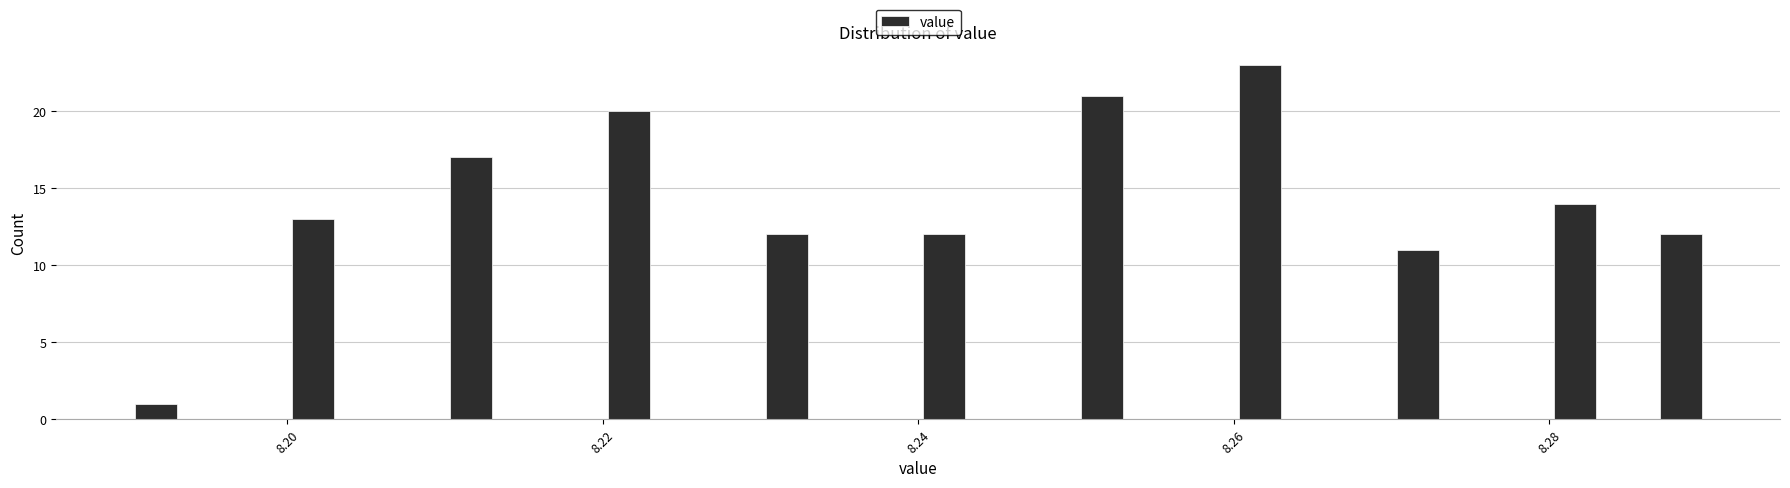

Around what value on the x-axis is the tallest bar? Give the approximate position of its centre, as read against the axis.

8.262